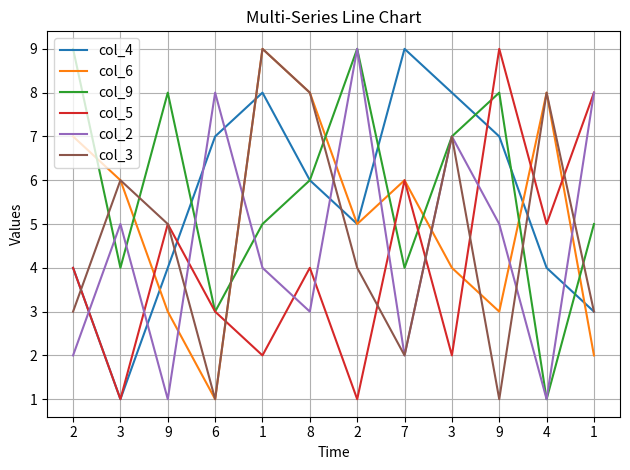

What is the difference between the highest and lowest values at 4?

7